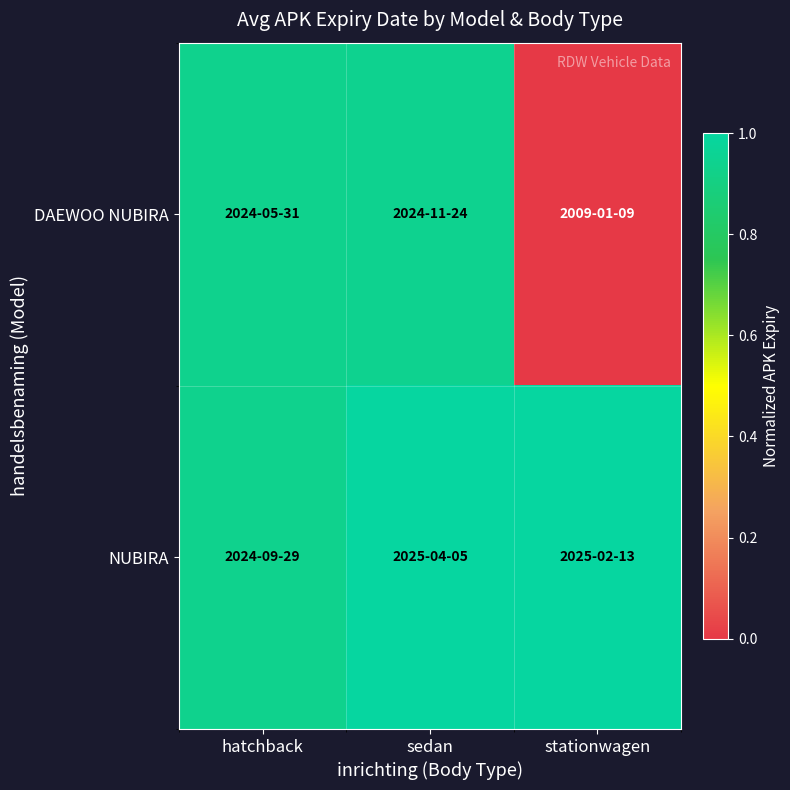

Reading right to left, transcribe all the data shown in this chart.

DAEWOO NUBIRA: stationwagen=0.0	sedan=0.9	hatchback=0.9
NUBIRA: stationwagen=1.0	sedan=1.0	hatchback=0.9